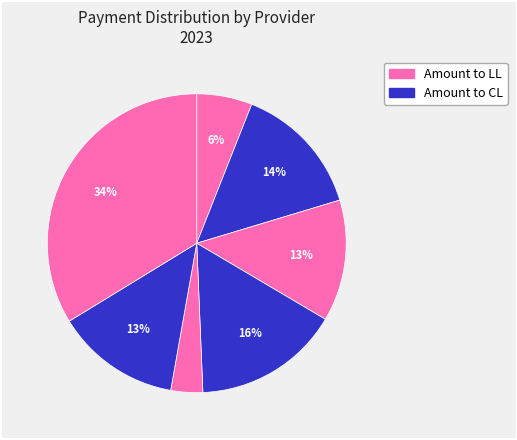

How many slices are in this pie chart?

7